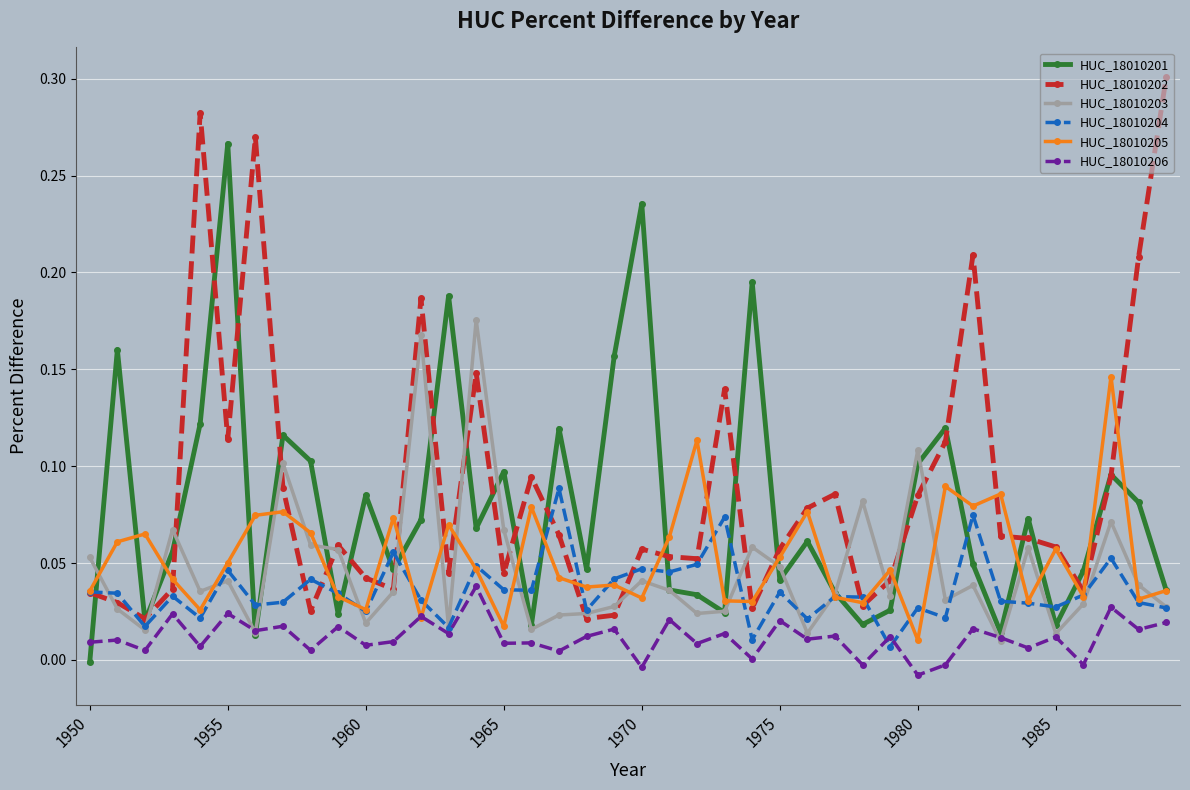

True or false: HUC_18010202 has more than 2 interior local peaks.

True